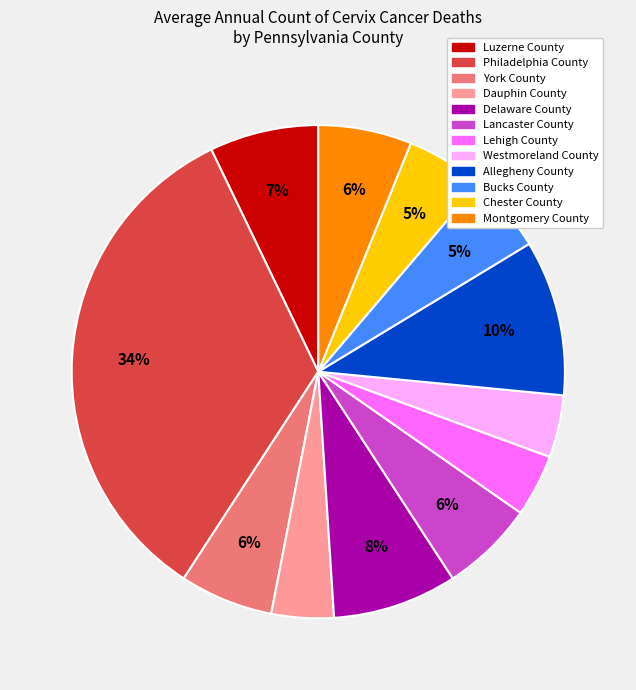

Between Dauphin County and Bucks County, which is larger?

Bucks County